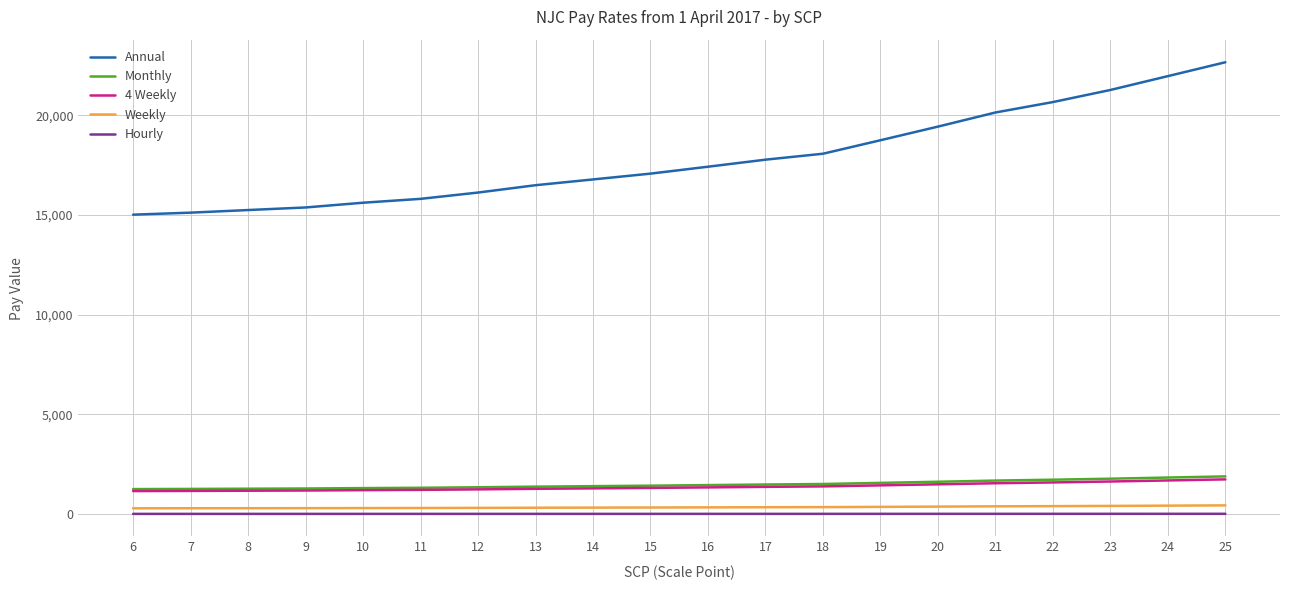

Which series has the widest spread of values?

Annual